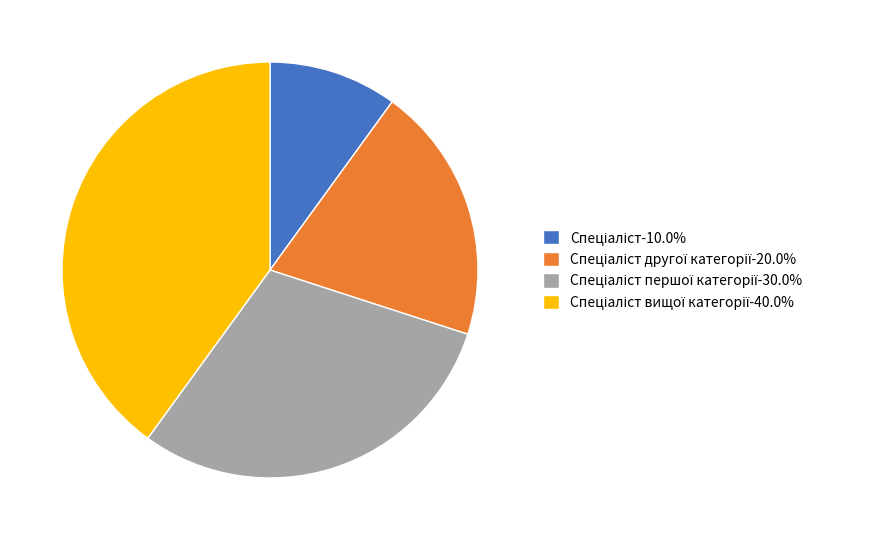

Is there any slice that represents more than half of the pie?

No